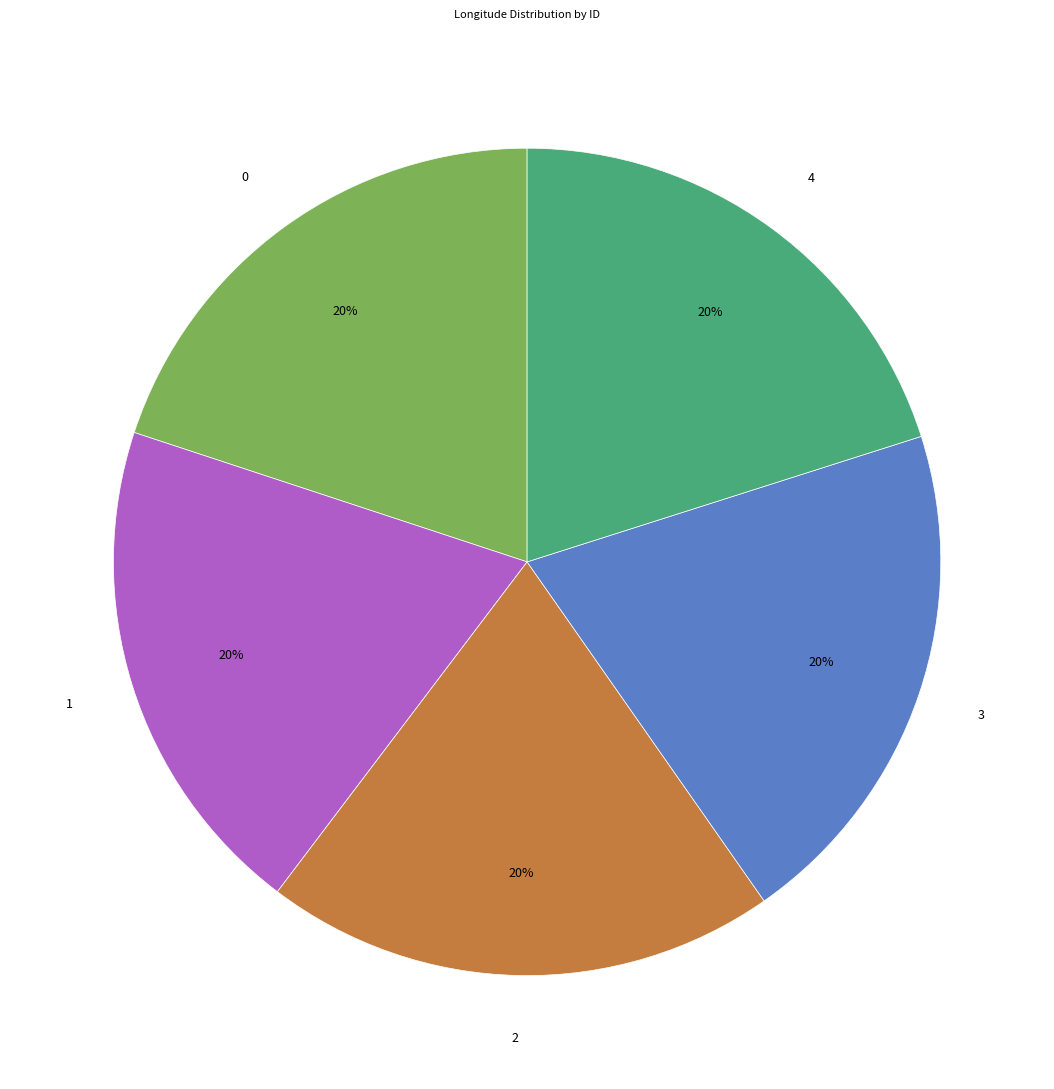

To the nearest percent, what portion does 1 represent?

20%